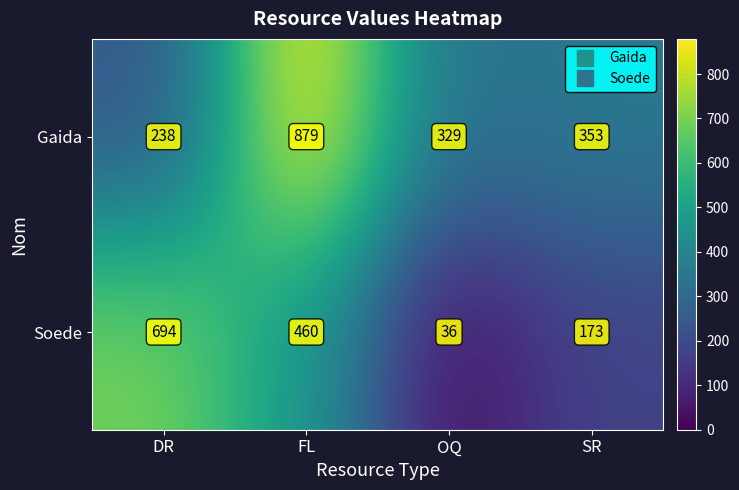

Where is Gaida nearest to the value 558?

SR